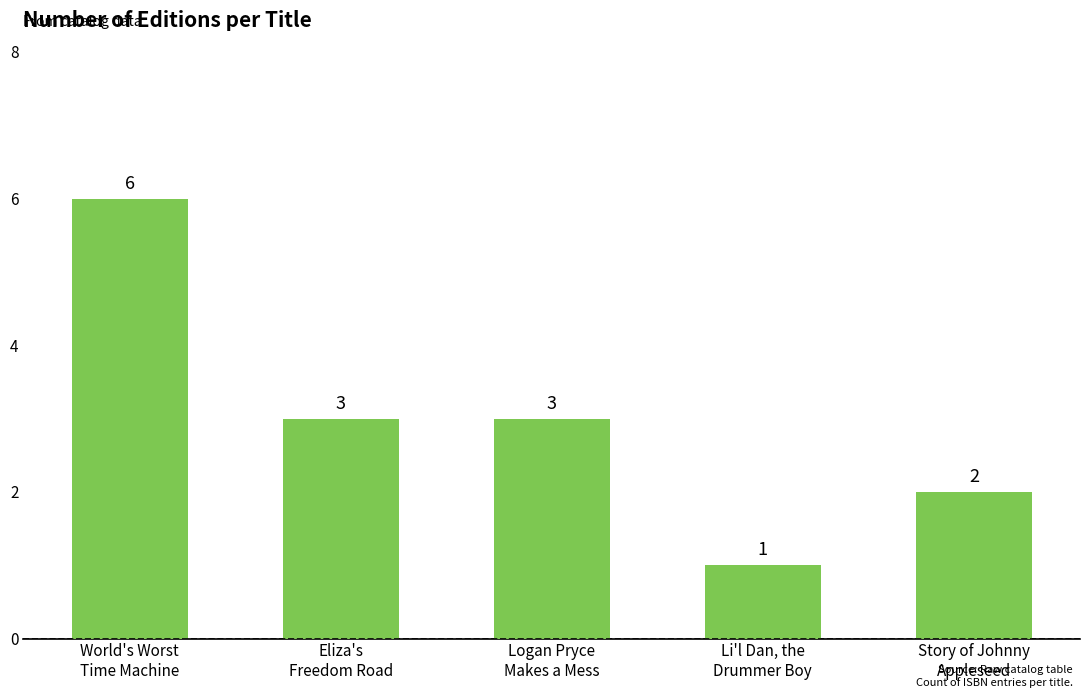

What position from the left is World's Worst
Time Machine?

1